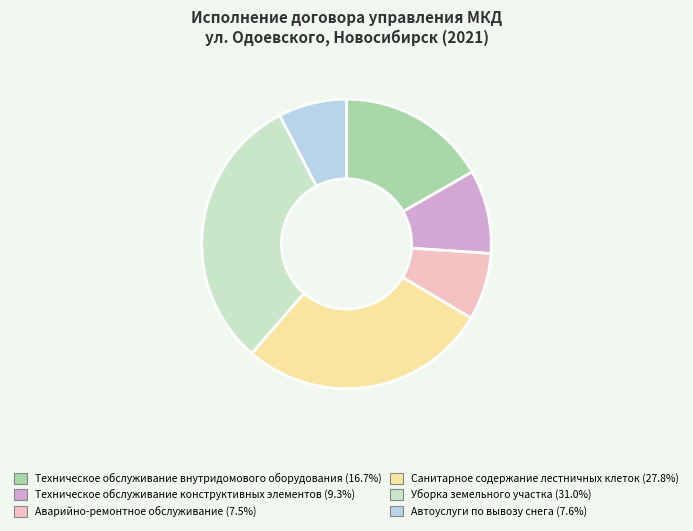

Does Санитарное содержание лестничных клеток represent more than half of the total?

No